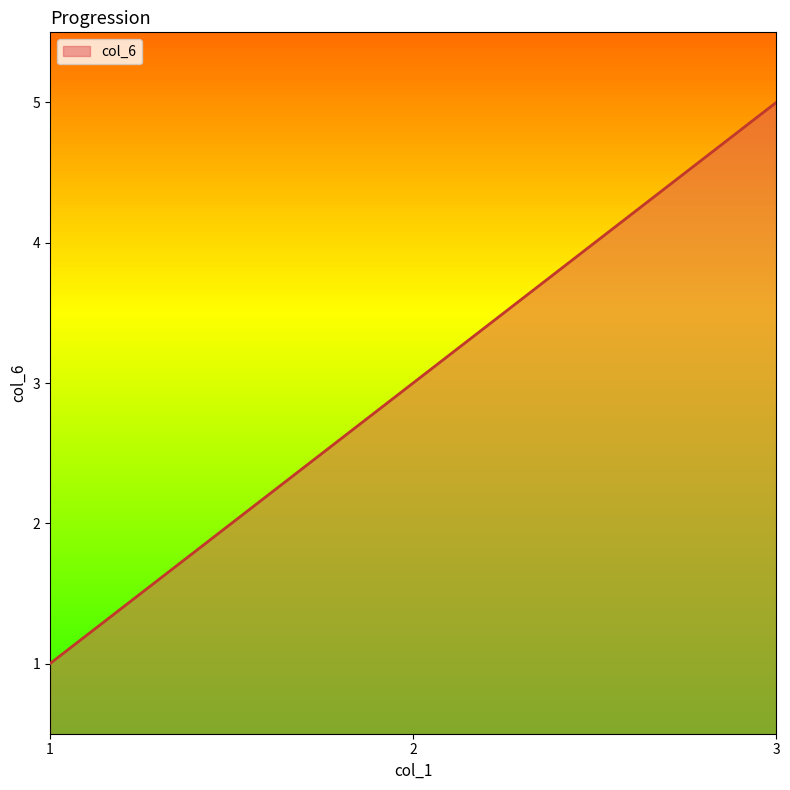

What is the maximum value shown in the chart?

5